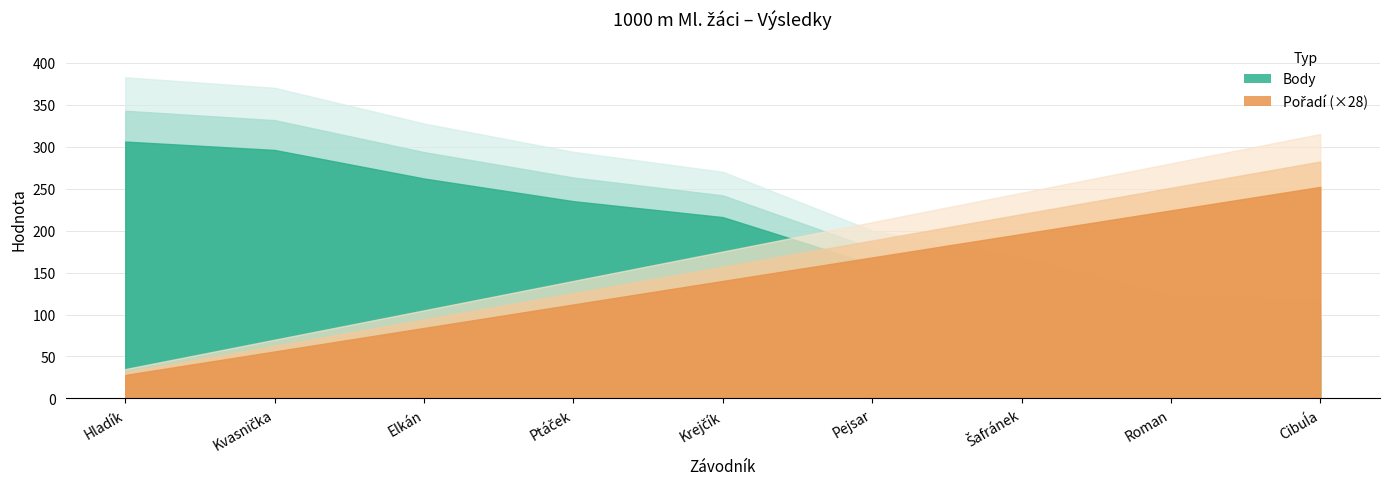

Reading right to left, extract all data points from this chart.

Pořadí: Cibuĺa=9	Roman=8	Šafránek=7	Pejsar=6	Krejčík=5	Ptáček=4	Elkán=3	Kvasnička=2	Hladík=1
Body: Cibuĺa=94	Roman=98	Šafránek=134	Pejsar=160	Krejčík=216	Ptáček=235	Elkán=262	Kvasnička=296	Hladík=306